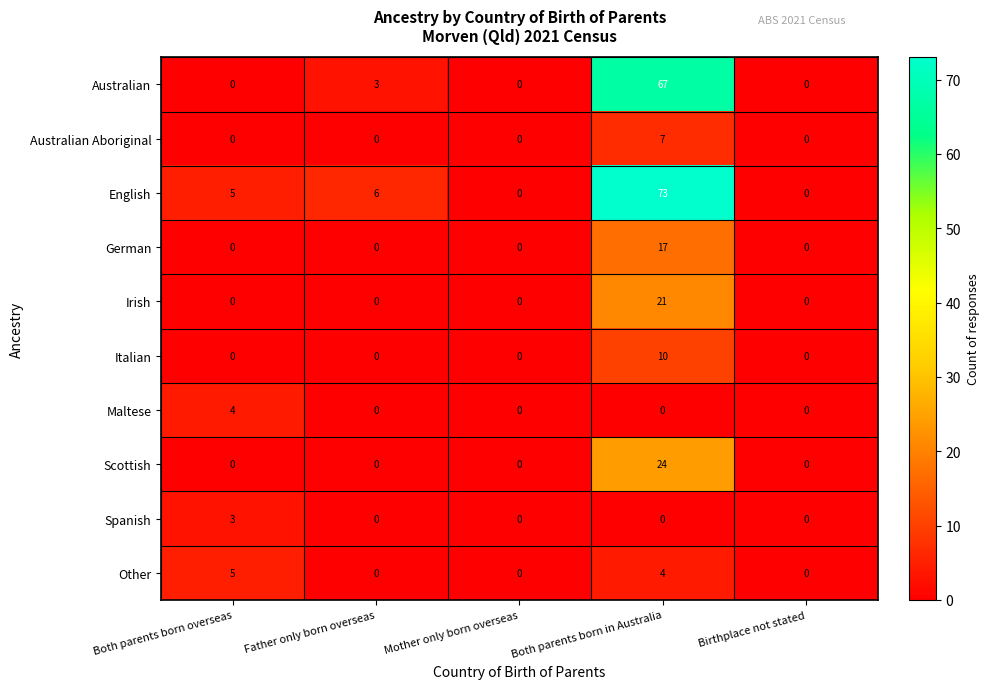

Read the Australian Aboriginal value at Both parents born in Australia.

7